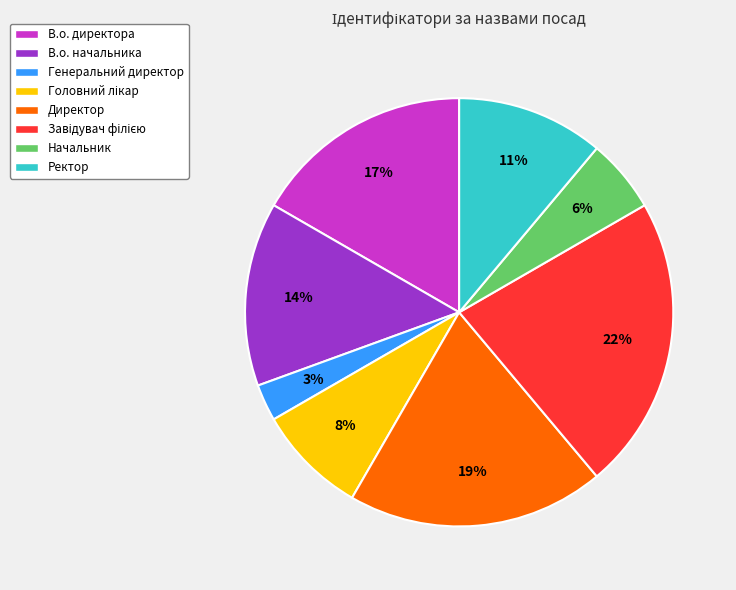

Is there any slice that represents more than half of the pie?

No